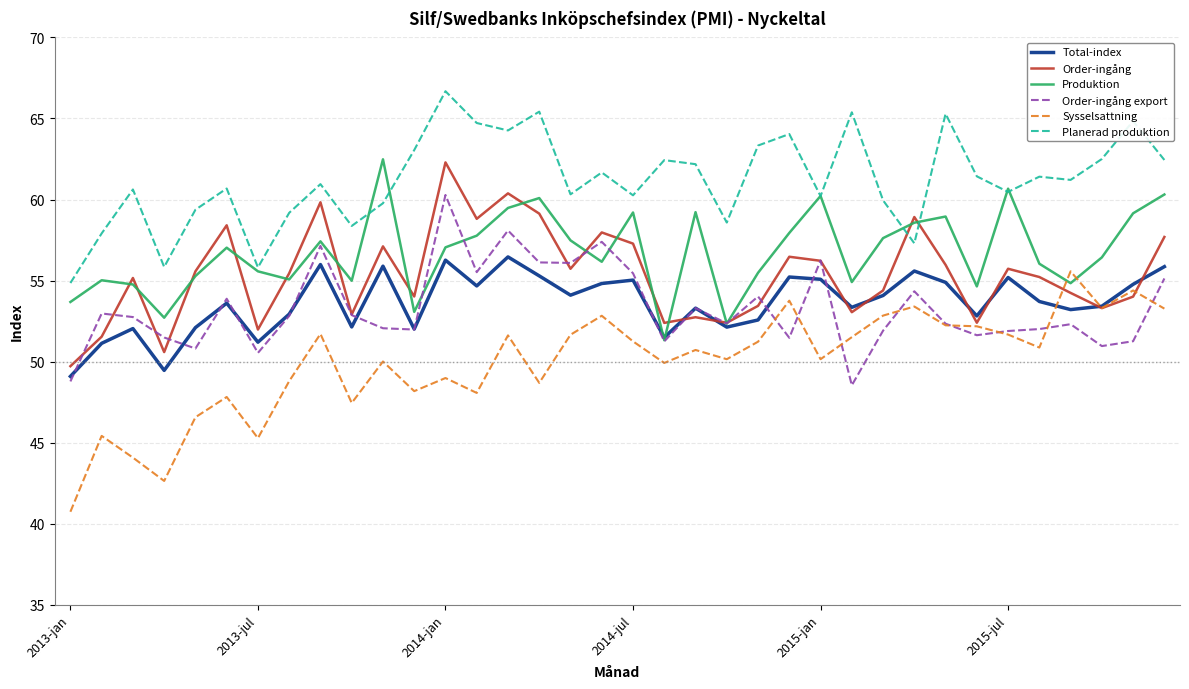

Which series has the widest spread of values?

Sysselsattning